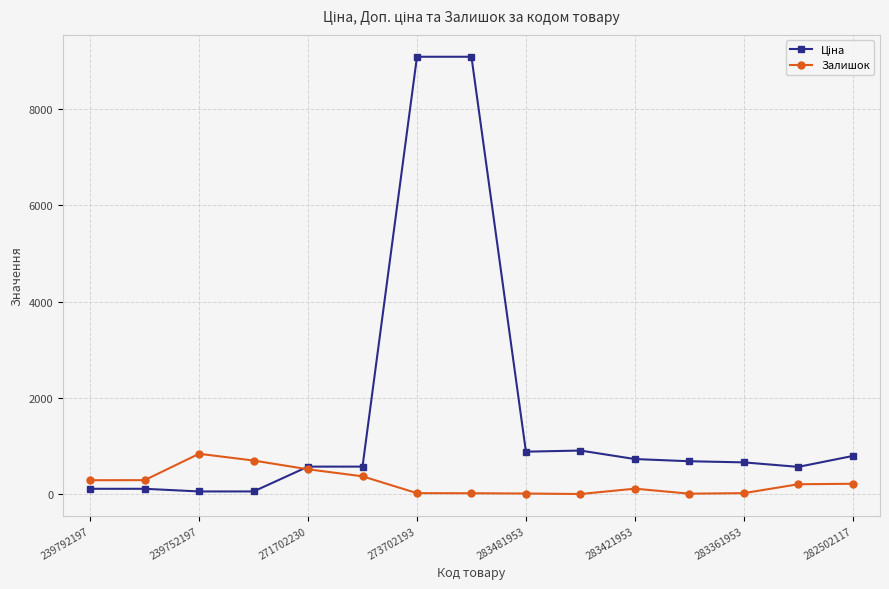

What is the greatest value displayed?

9092.0